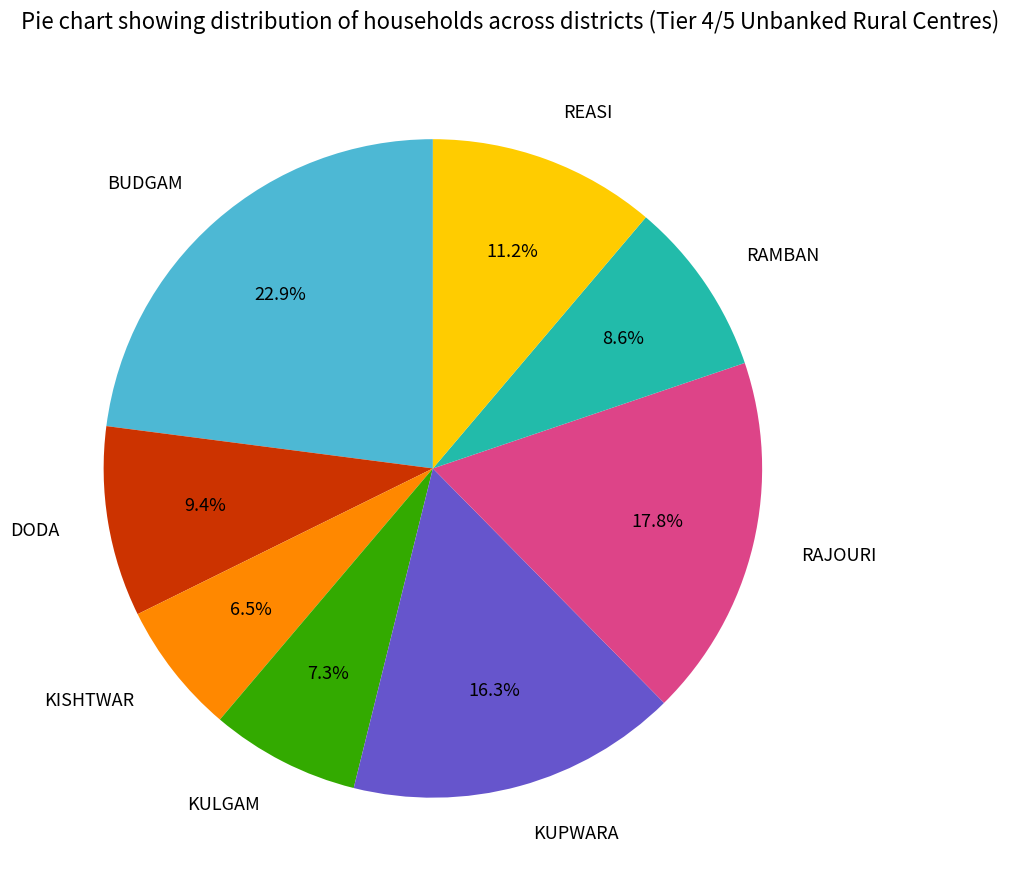

What is the ratio of the value at RAMBAN to the value at REASI?

0.8